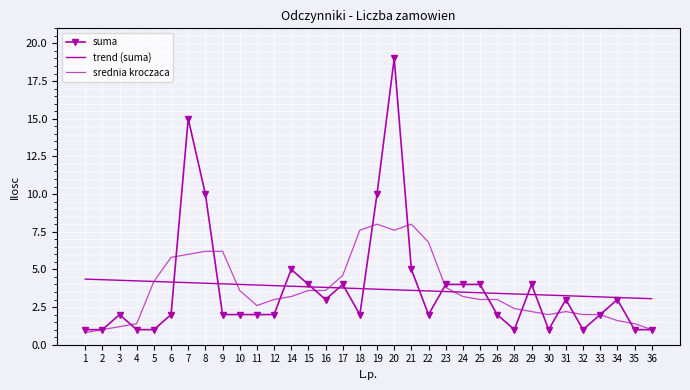

True or false: srednia kroczaca has a value of 3.6 at 10.

True